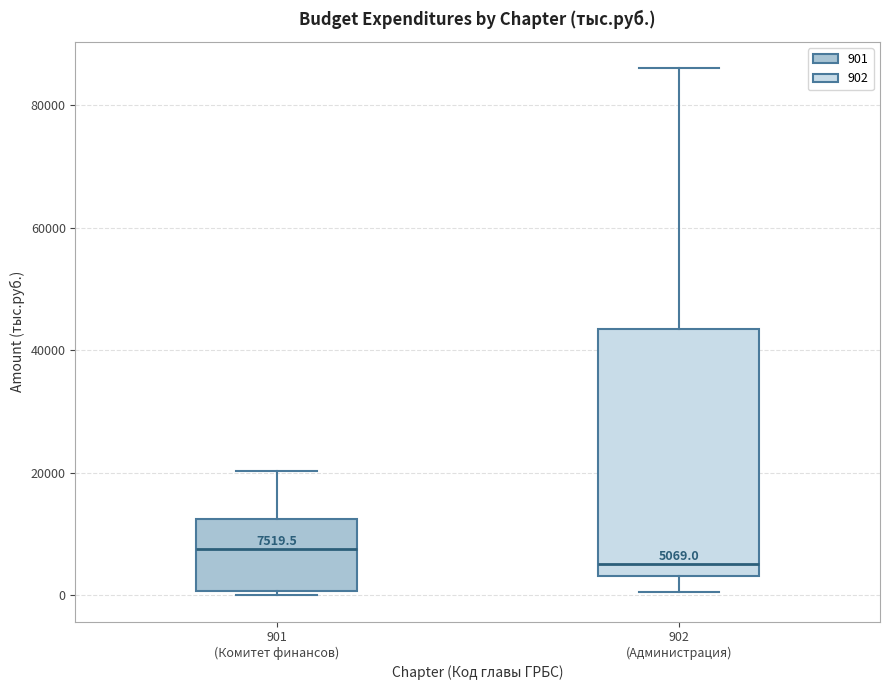

Comparing the boxes themselves (not the whiskers), which one is the tallest?

902 (Администрация)